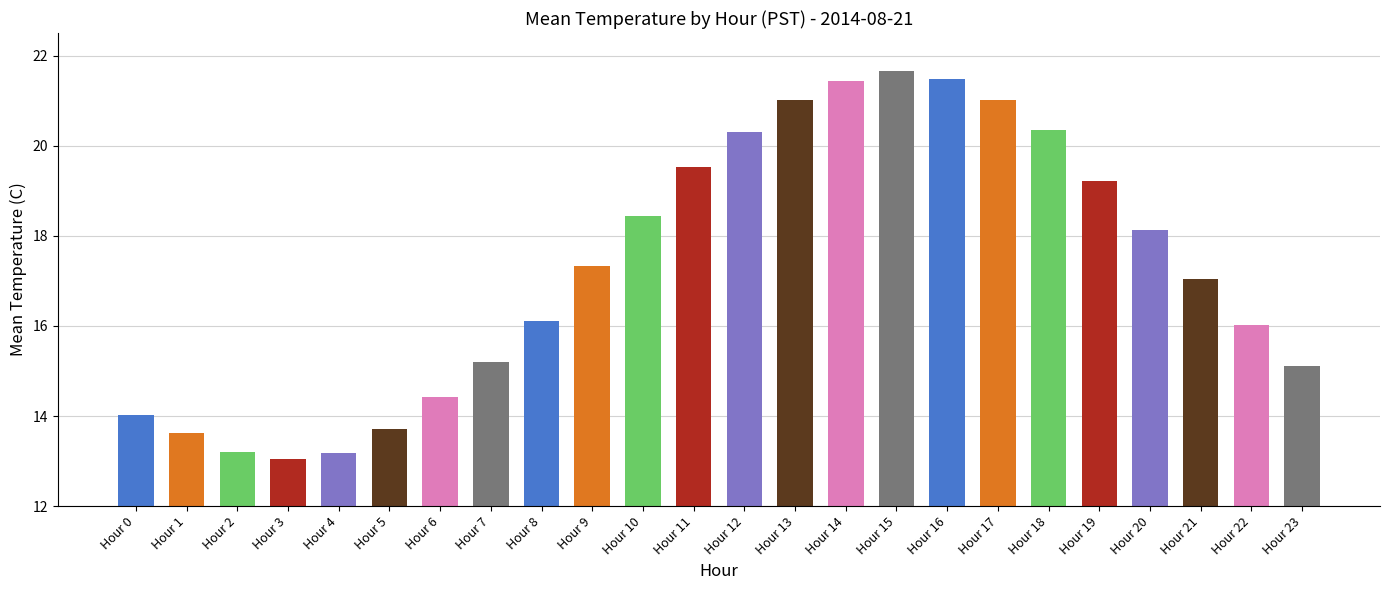

What is the value of the 7th bar from the left?

14.4